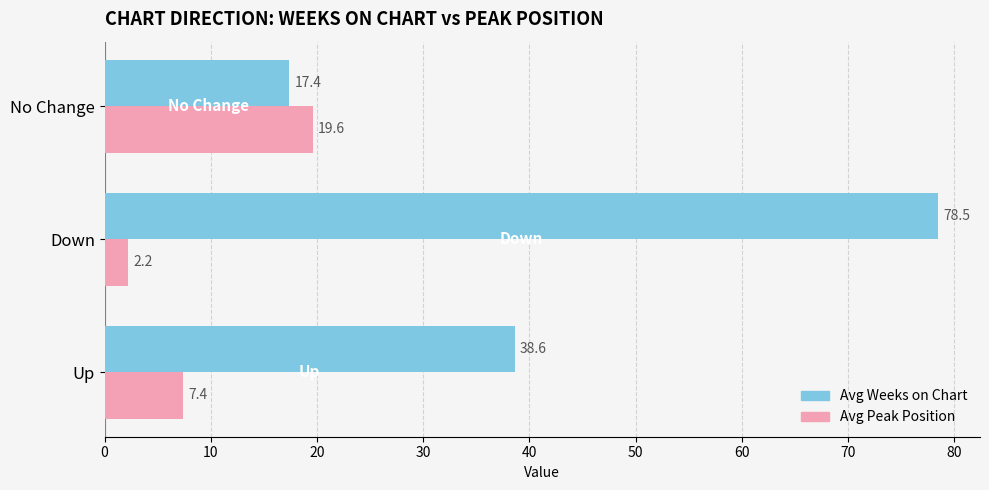

What is the difference between the highest and lowest values at Up?

31.2